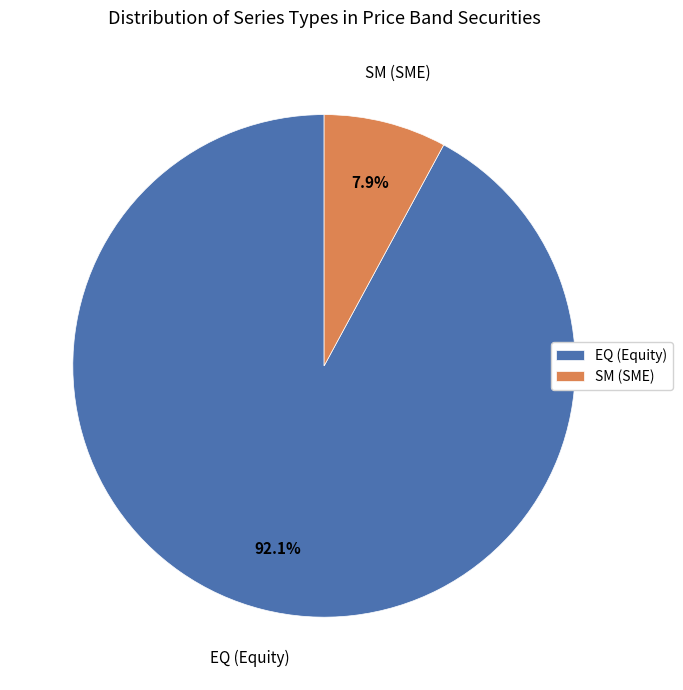

Which slice is the smallest?

SM